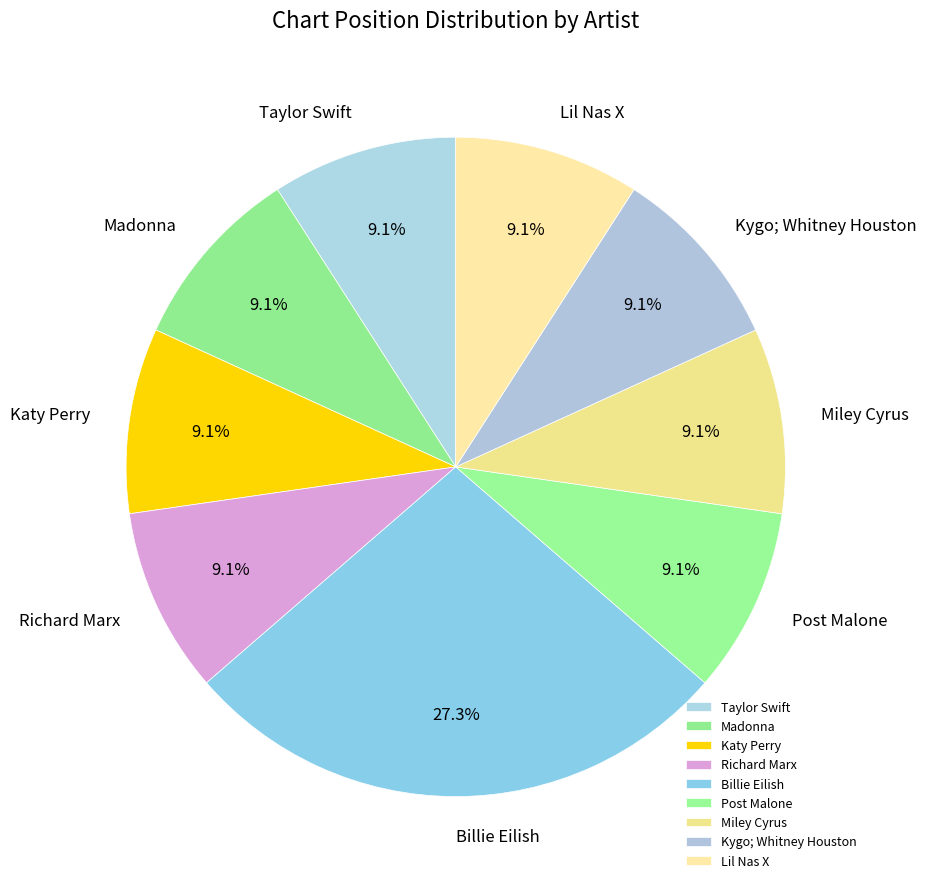

The Taylor Swift slice represents 9% of the pie. True or false?

True